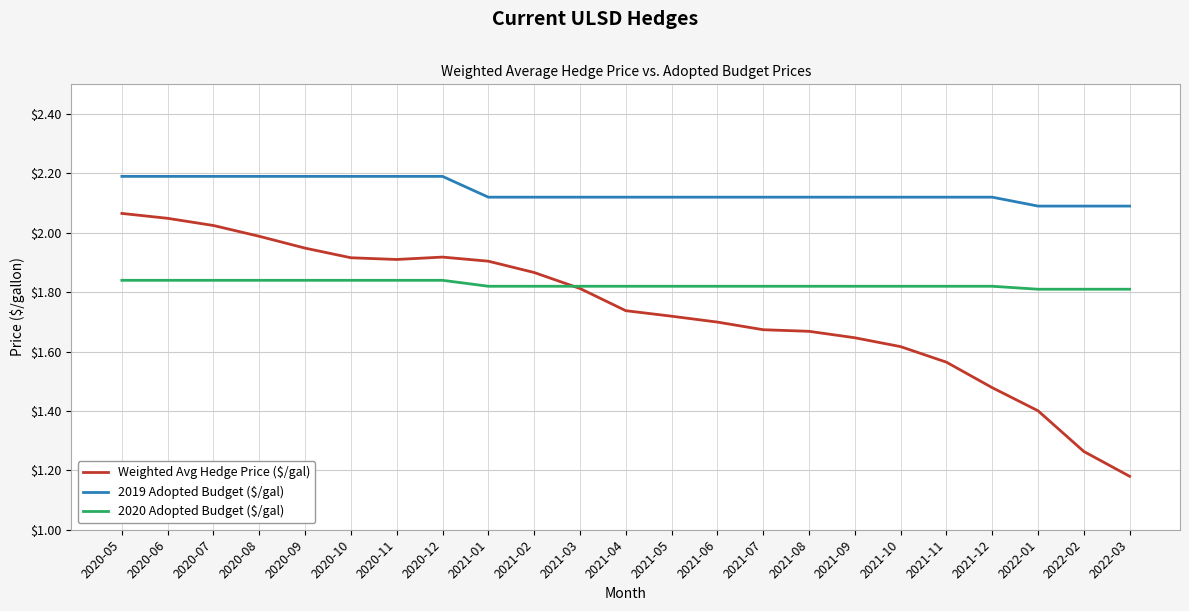

True or false: Weighted Avg Hedge Price ($/gal) has more than 0 interior local peaks.

True